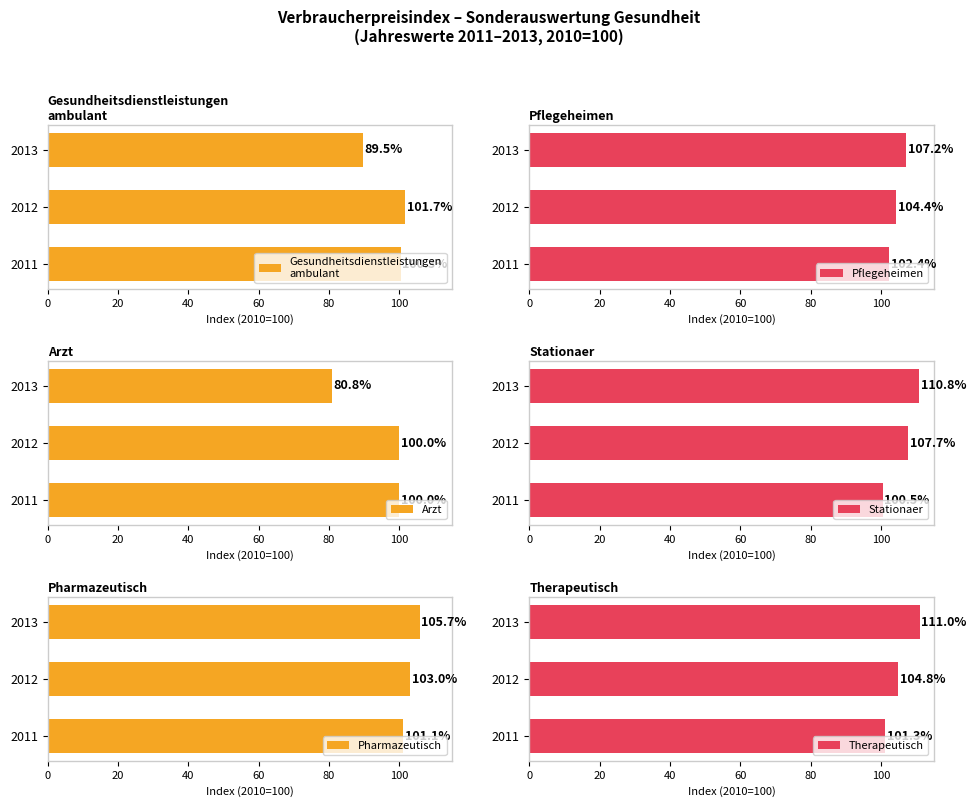

What is the difference between the maximum and minimum values in the Pflegeheimen series?

4.8